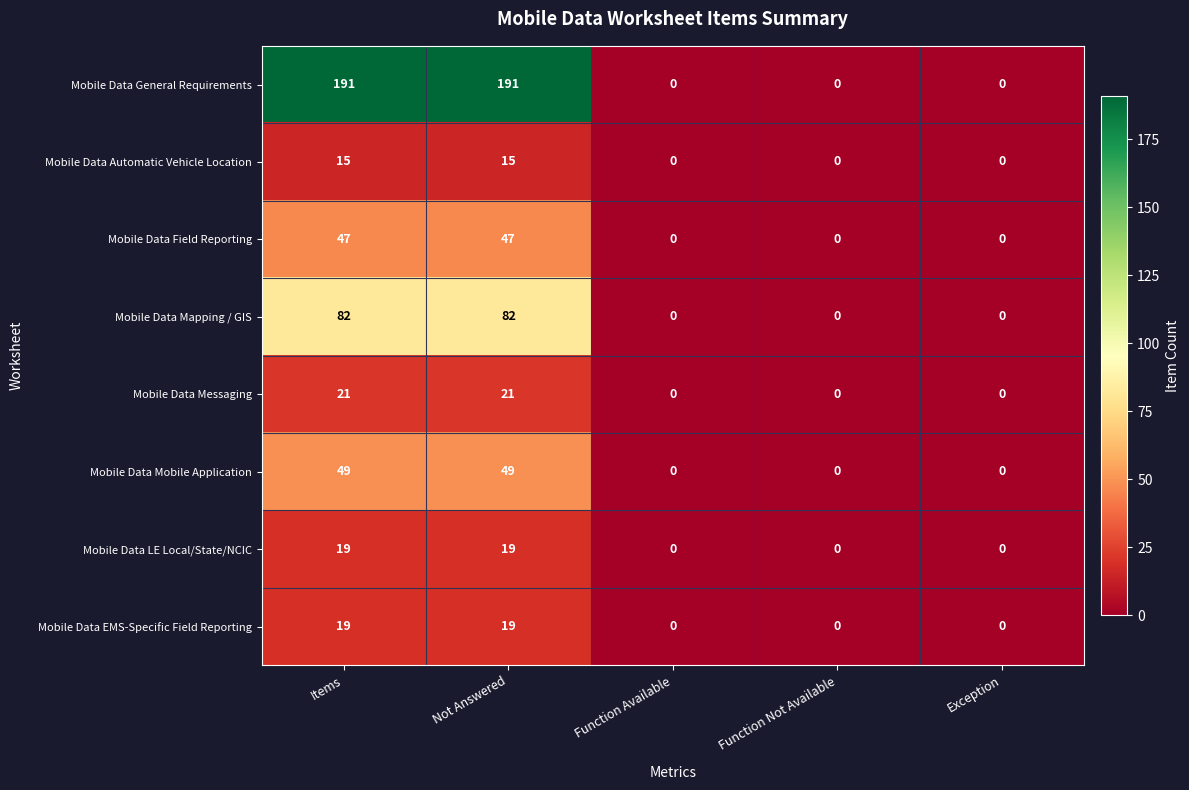

What is the maximum value for Mobile Data LE Local/State/NCIC?

19